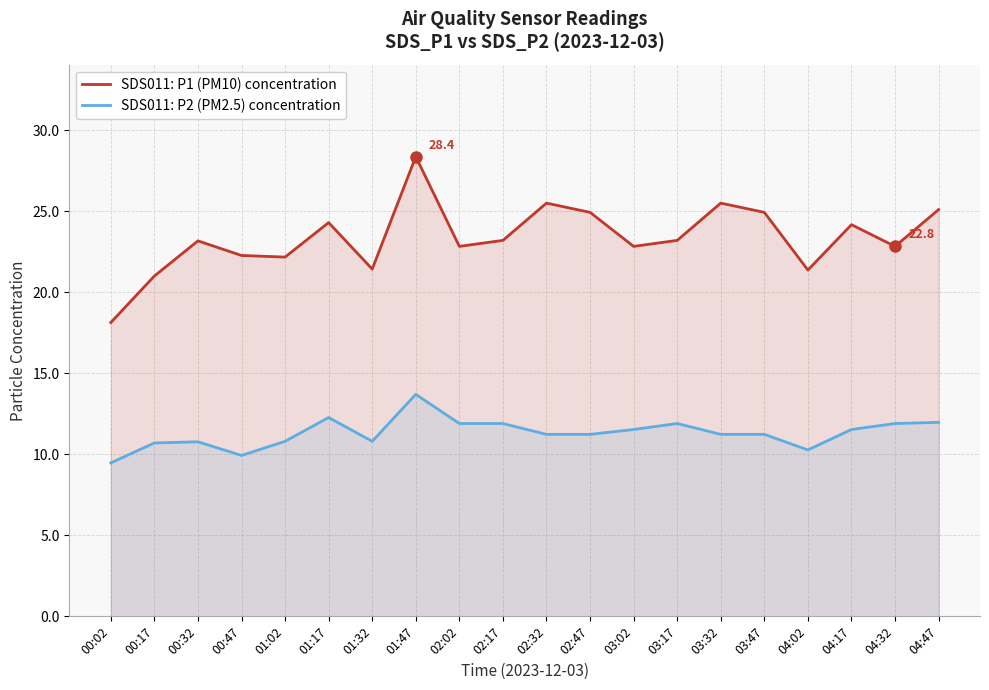

At which category does SDS011: P1 (PM10) concentration reach its first local peak?

00:32